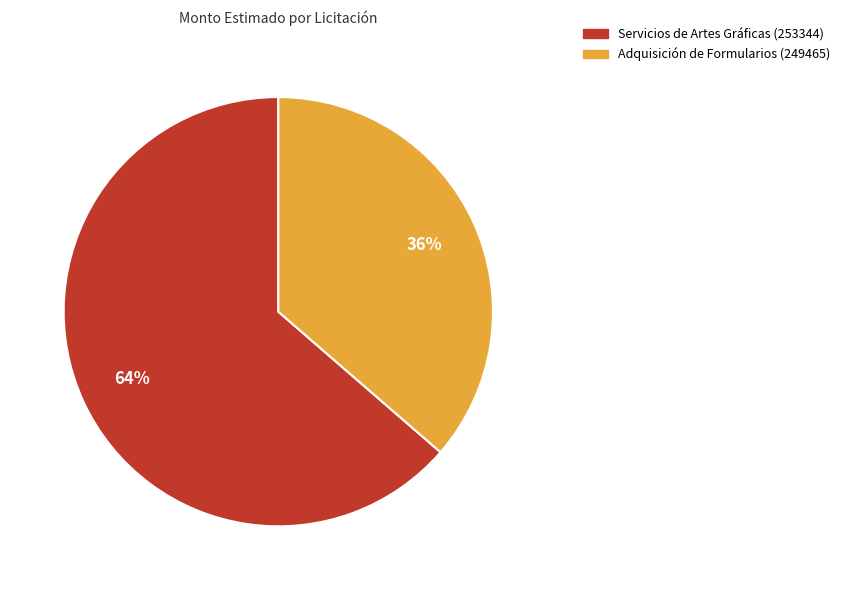

To the nearest percent, what is the average slice percentage?

50%